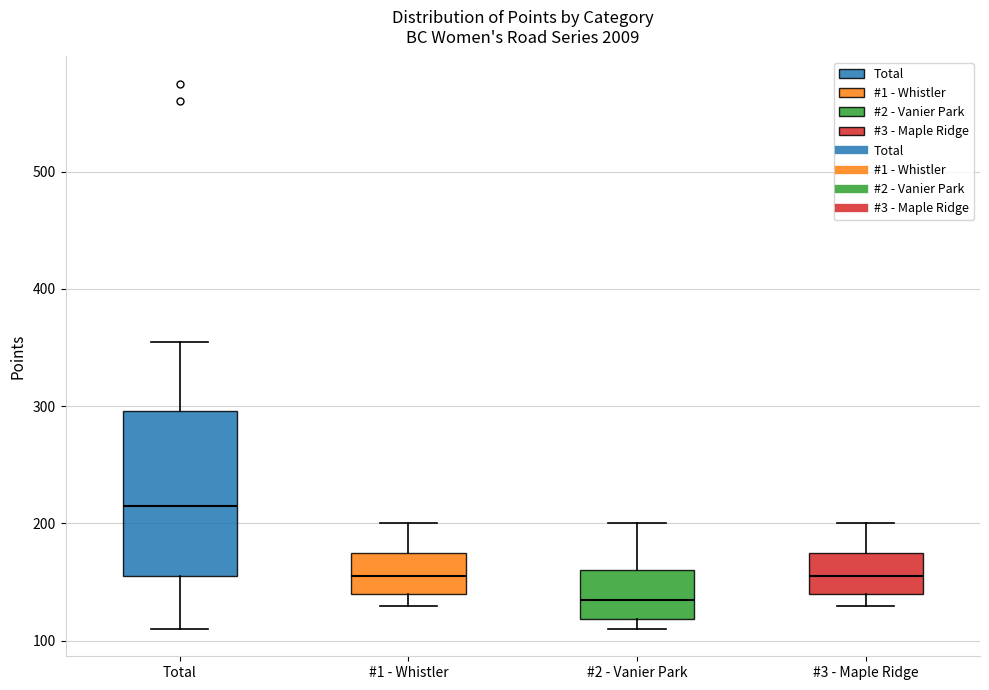

Where does the median line of the box for #1 - Whistler sit on the y-axis? The values are not printed on the chart, so give them approximately, as read against the axis.

160